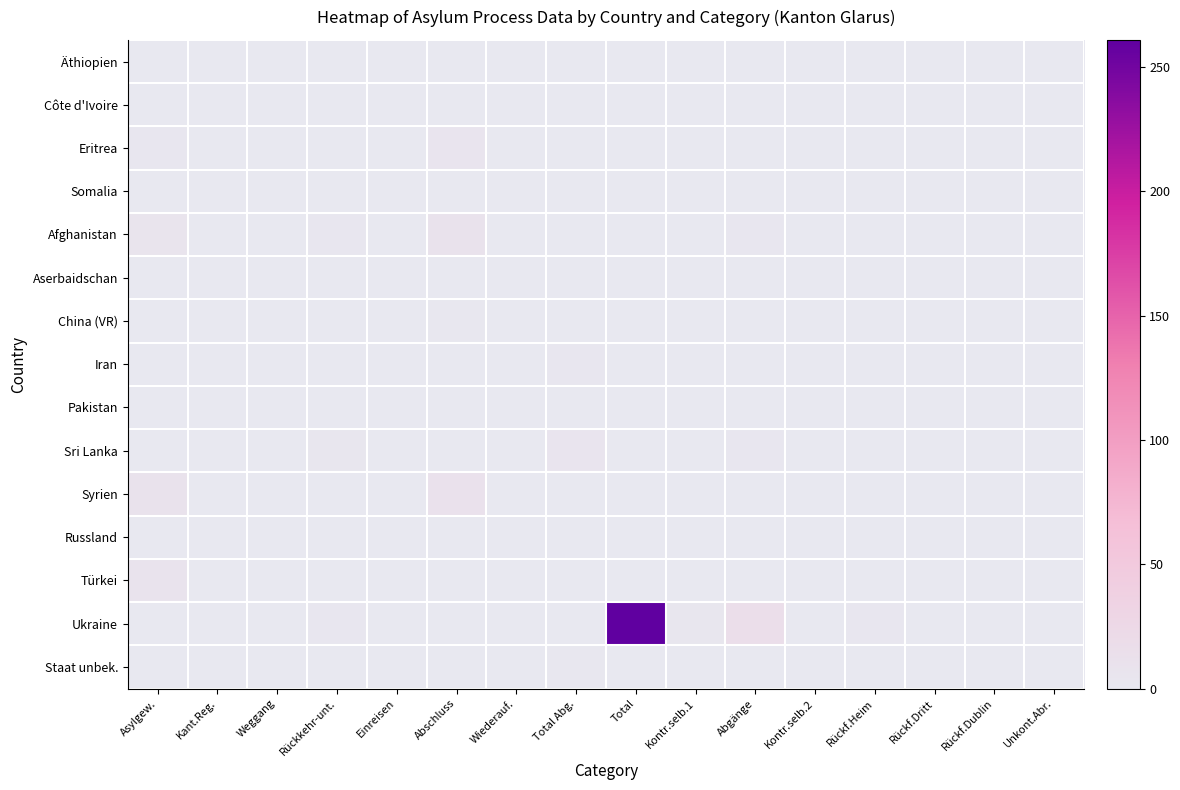

At how many categories does at least one series exceed 81?

1